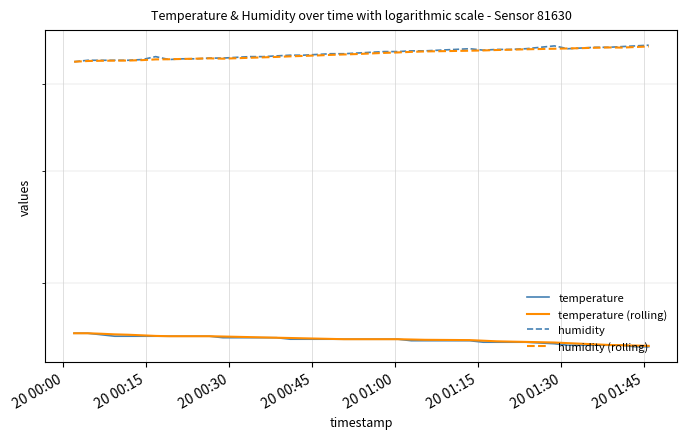

What is the sum of all temperature (rolling) values?

1040.5